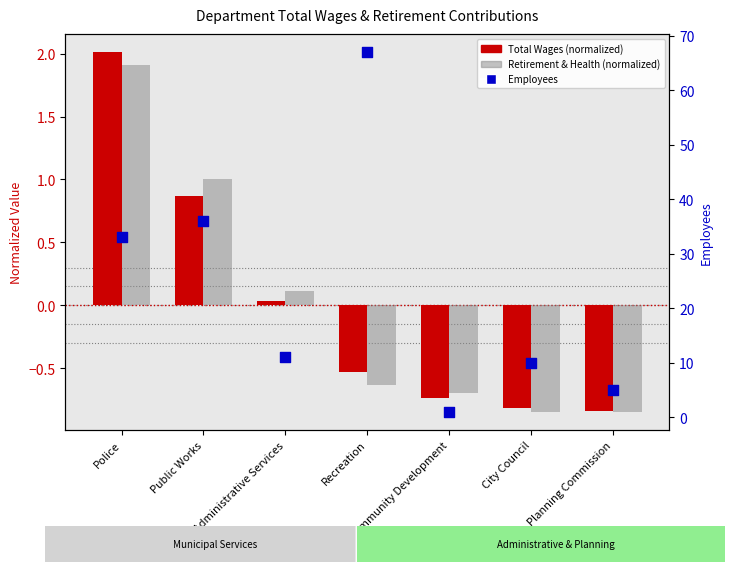

What is the total value across all series at Police?

36.9